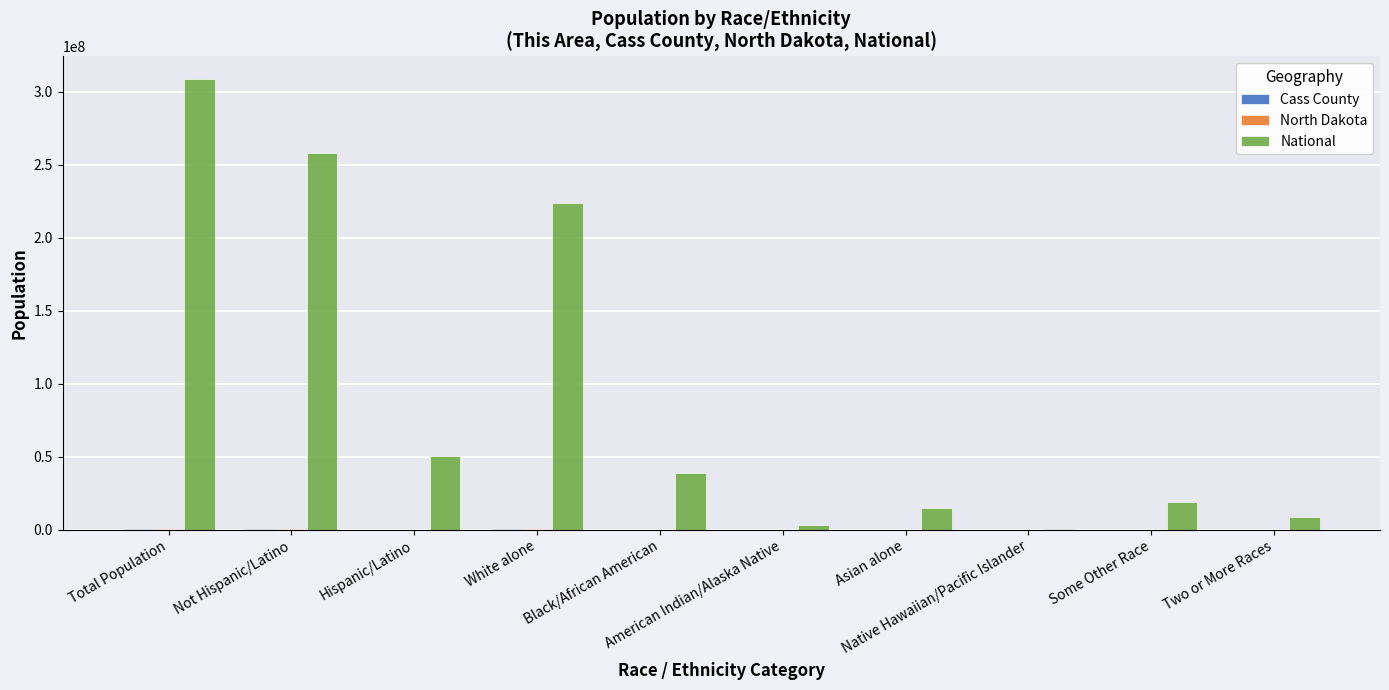

What is the maximum value shown in the chart?

308745538